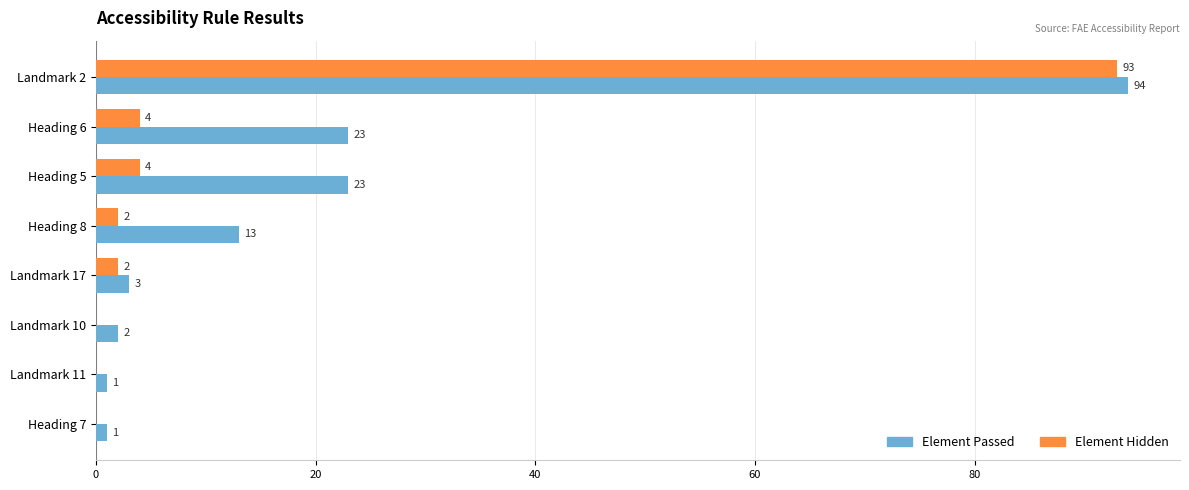

At which category is the sum across all series the highest?

Landmark 2